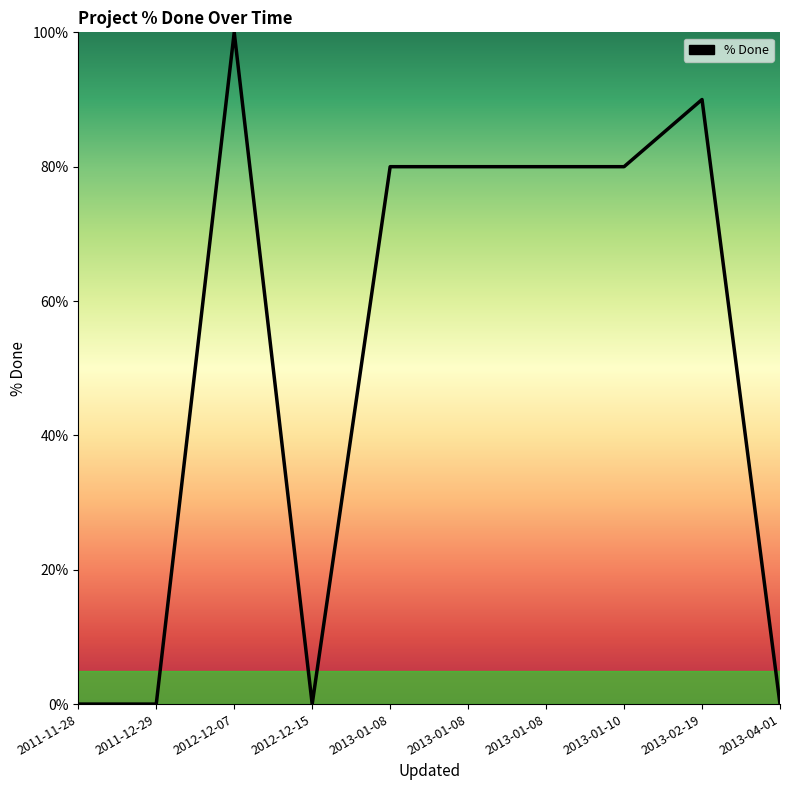

What is the average value?

51